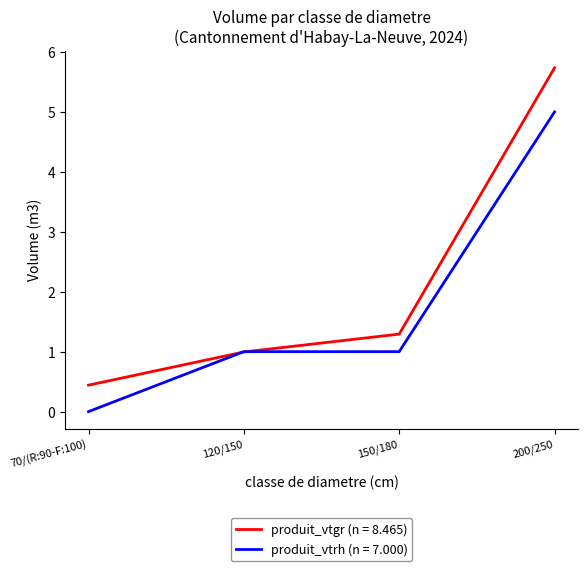

At how many categories does at least one series exceed 2?

1